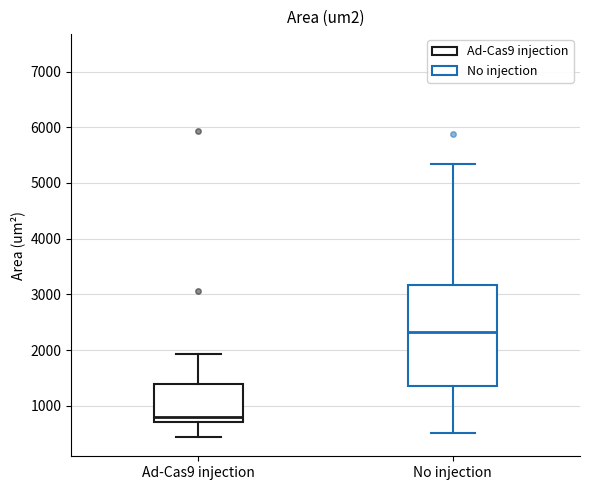

Where does the median line of the box for Ad-Cas9 injection sit on the y-axis? The values are not printed on the chart, so give them approximately, as read against the axis.

800